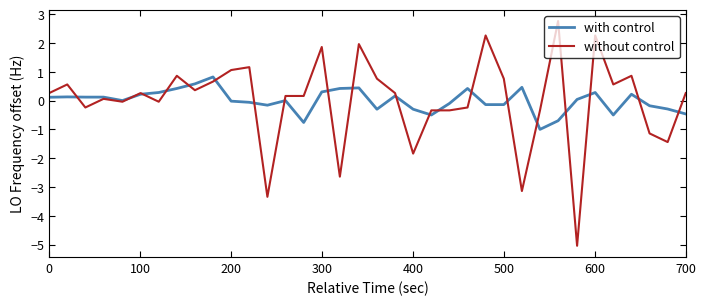

What is the difference between the maximum and minimum values in the without control series?

7.8